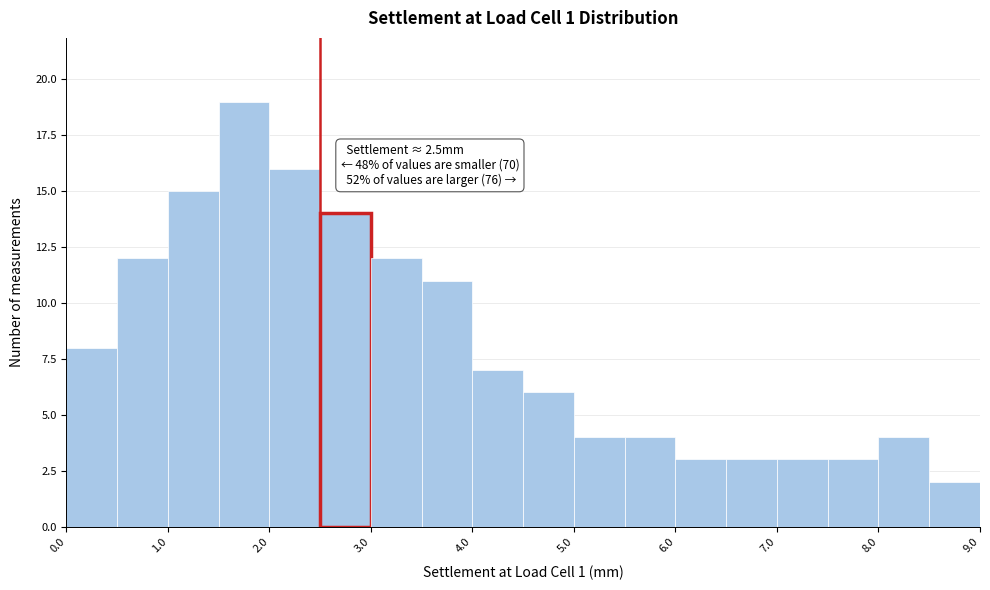

Over which range of the x-axis is the bar tallest?

1.5 to 2.0